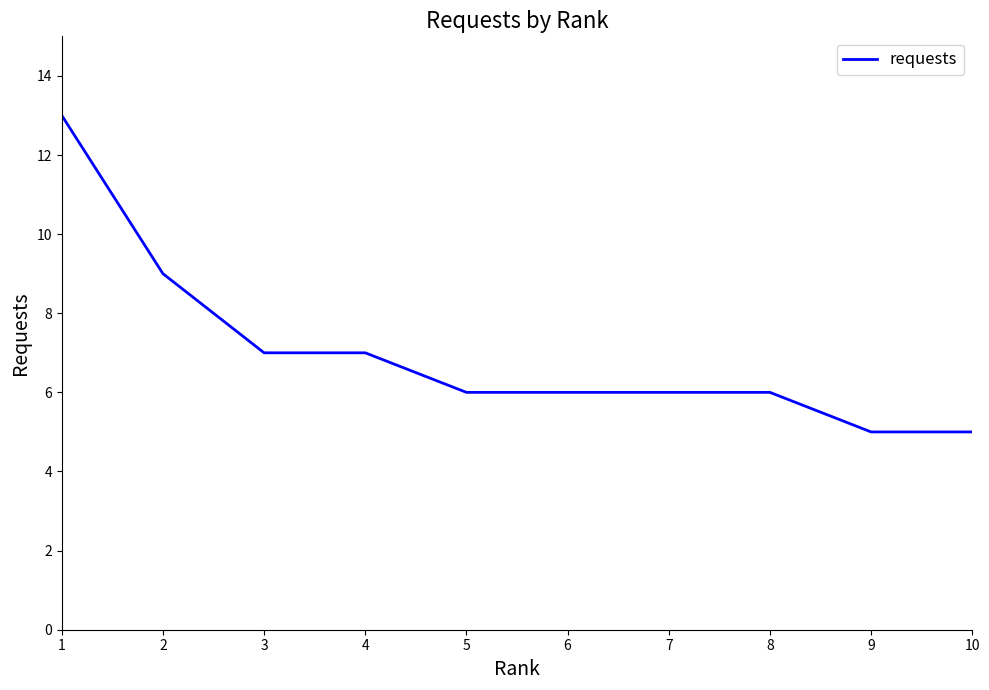

What value does the data have at 3?

7